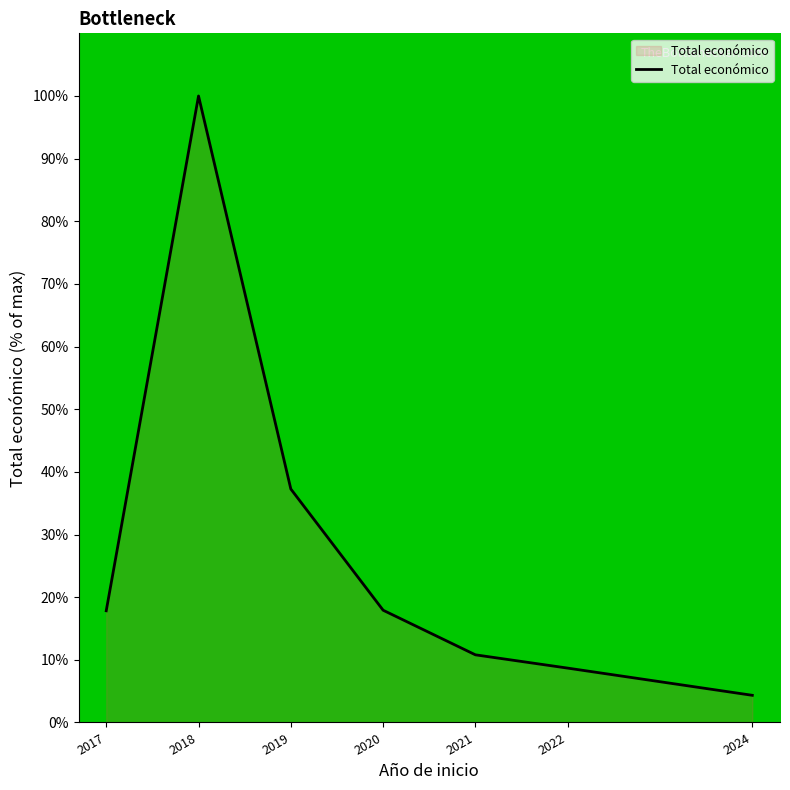

Does the chart display data point markers on the line(s)?

No